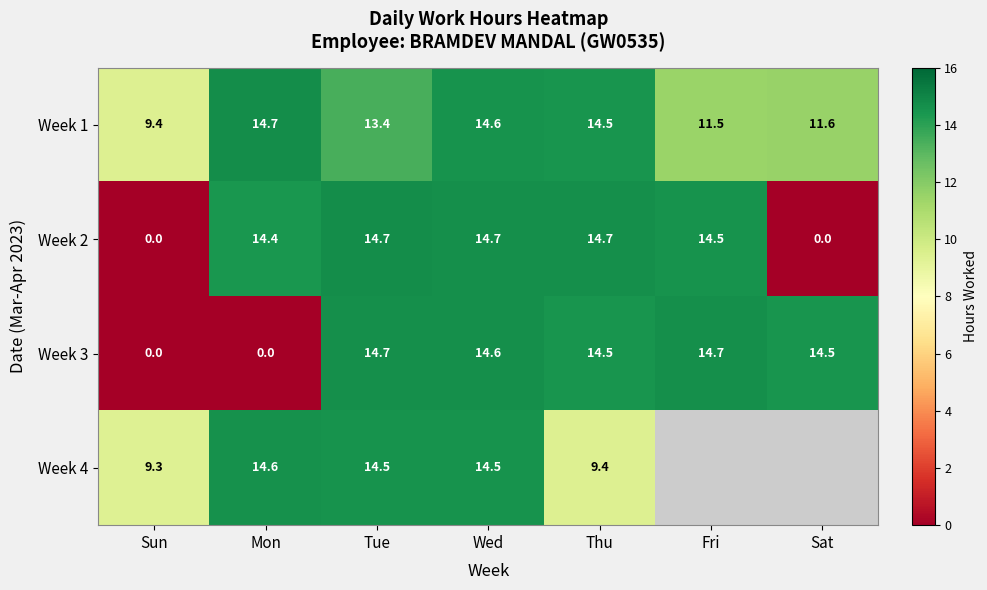

Between Wed and Thu, which is larger?

Wed